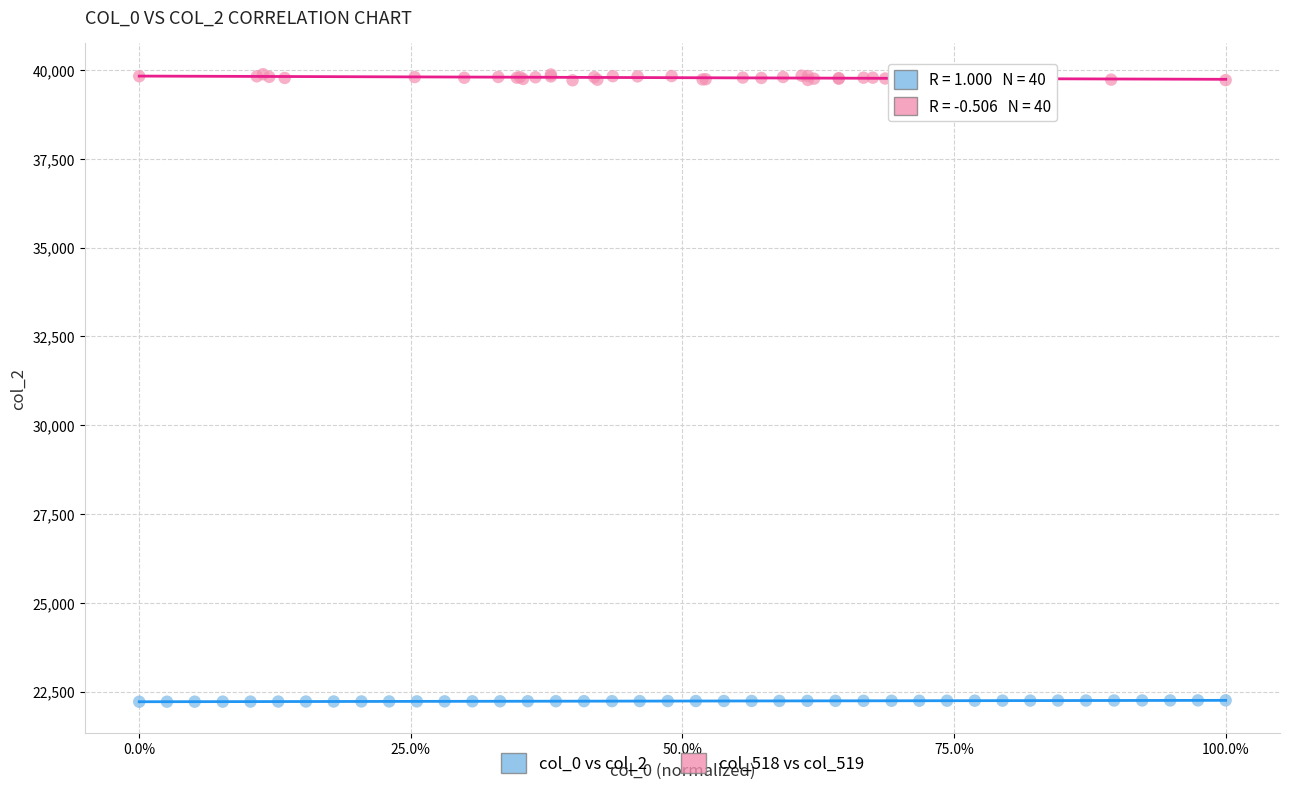

Which series has the widest spread of Y values?

col_518 vs col_519